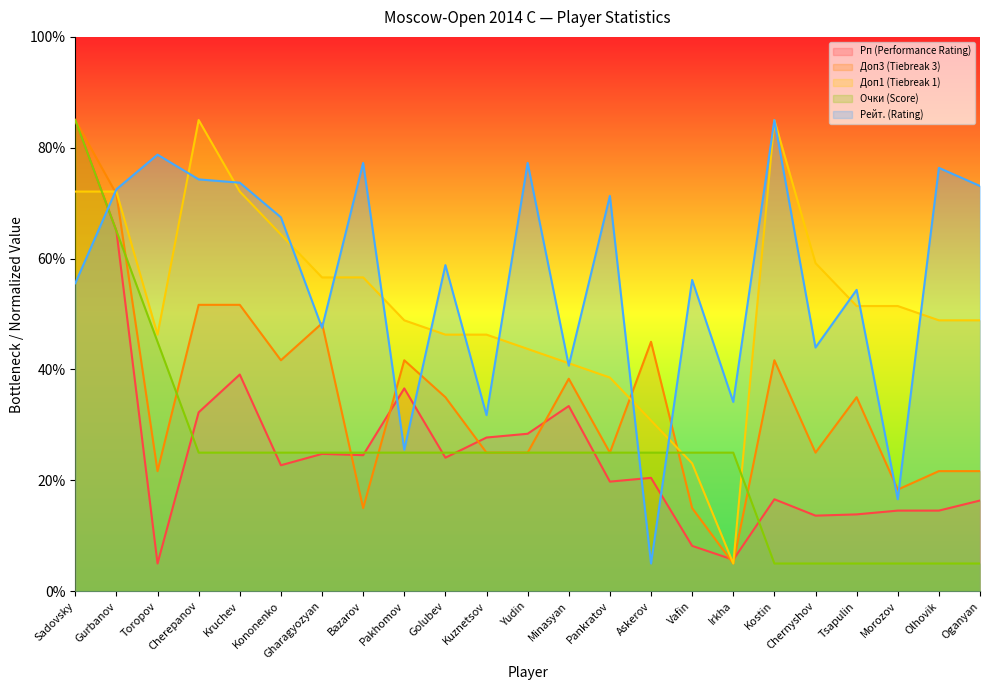

At which label is Рейт. (Rating) closest to 45?

Chernyshov